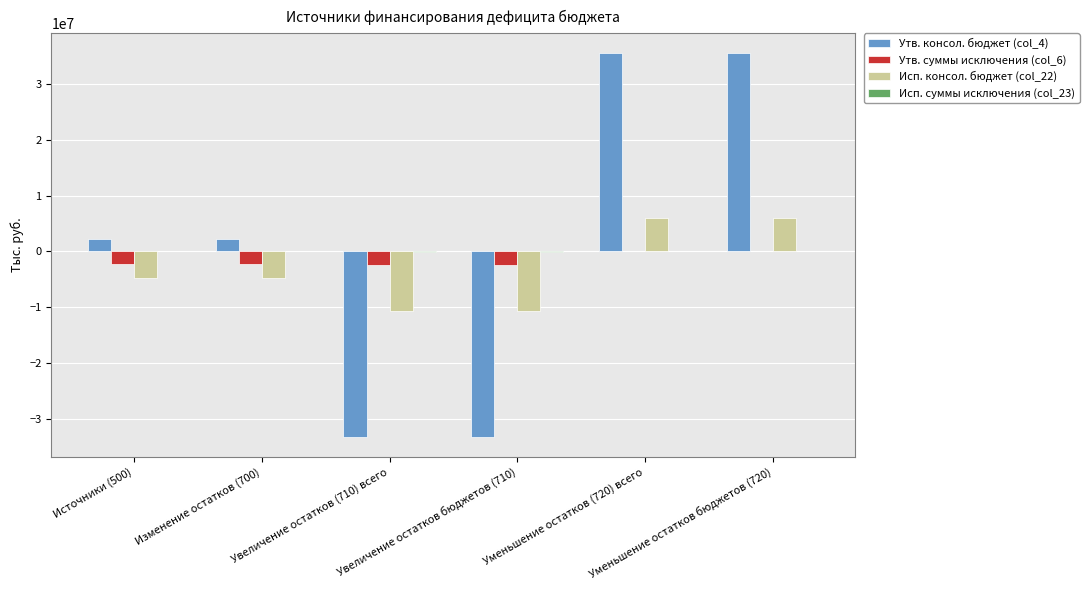

What is the highest value of the Утв. консол. бюджет (col_4) series?

35623900.0